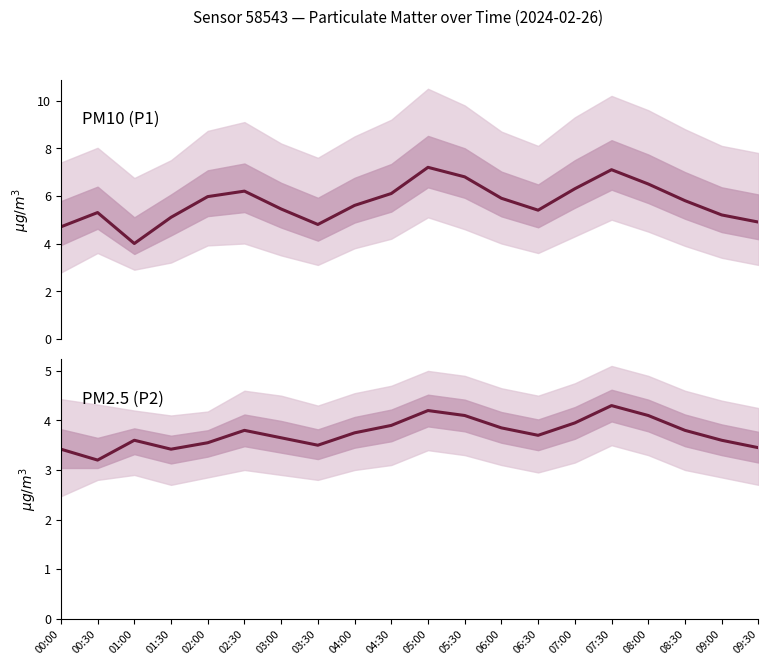

In P2, how many points are lower than both neighbors (excluding endpoints)?

4